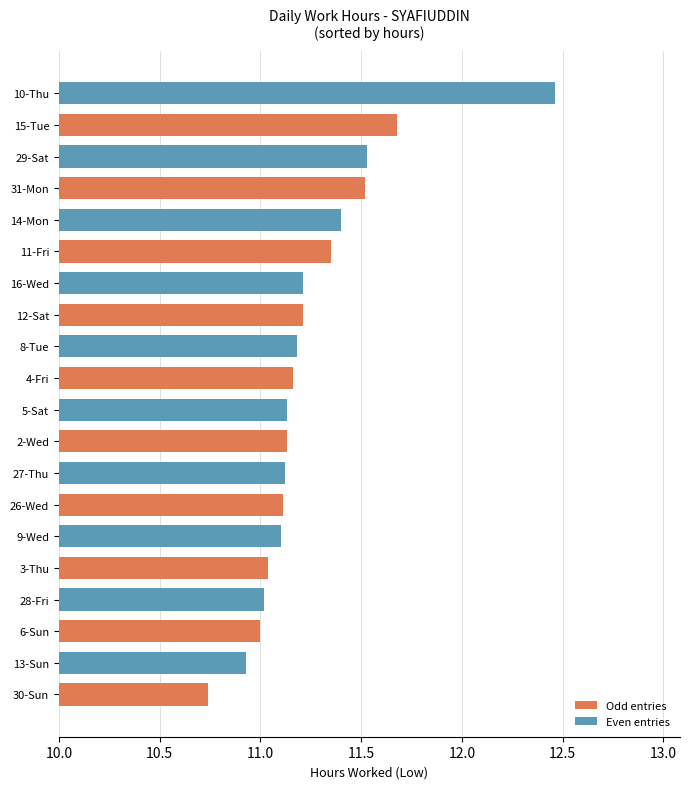

The value at 13-Sun is 19.1. True or false?

False